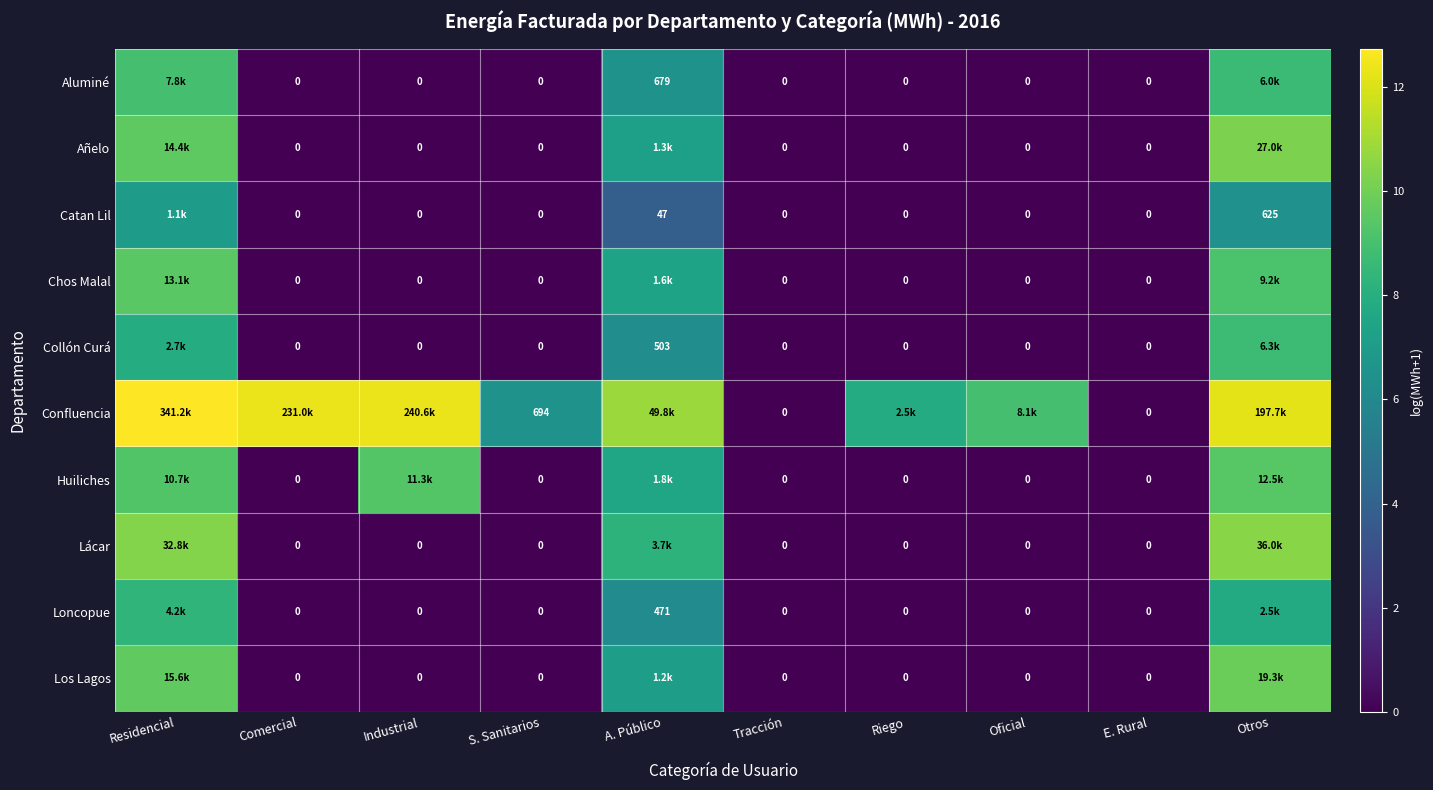

At Comercial, list the series in order from smallest to largest.

Aluminé, Añelo, Catan Lil, Chos Malal, Collón Curá, Huiliches, Lácar, Loncopue, Los Lagos, Confluencia